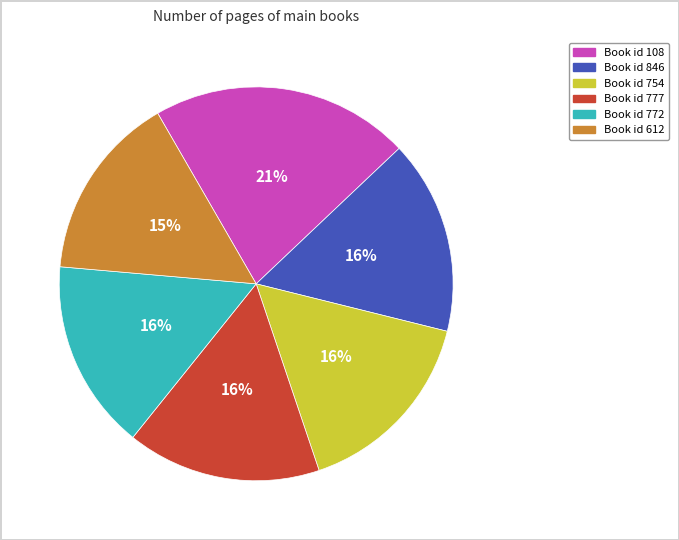

To the nearest percent, what is the average slice percentage?

17%